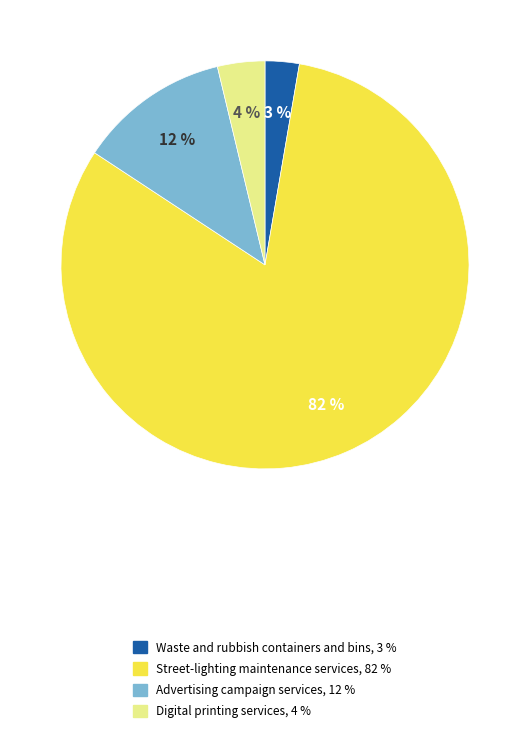

Is Street-lighting maintenance services the majority of the pie?

Yes